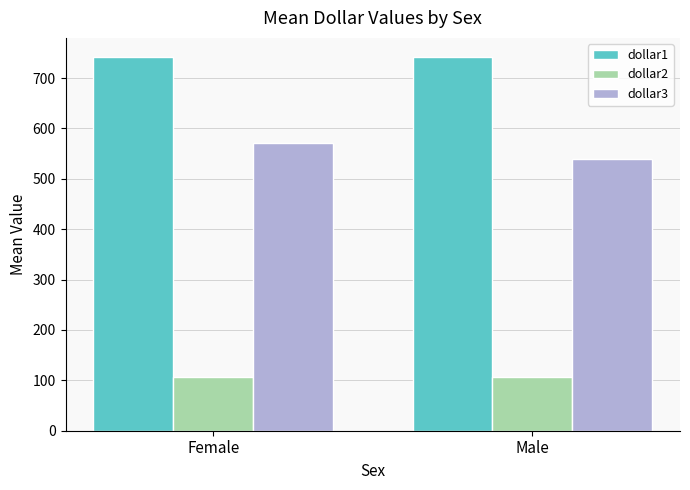

What are all the series names shown in the legend?

dollar1, dollar2, dollar3